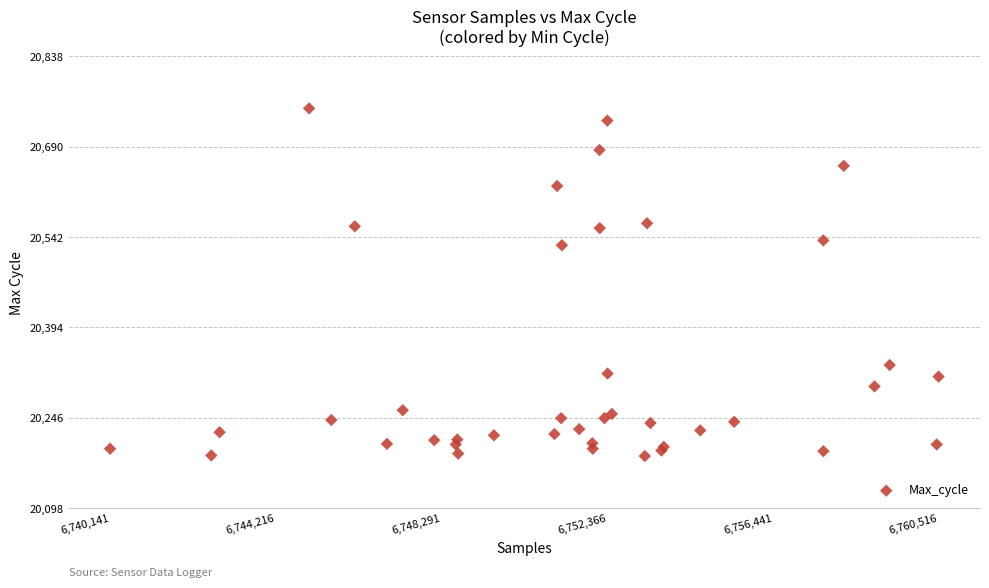

What Y value in the scatter plot is closest to 20468?

20529